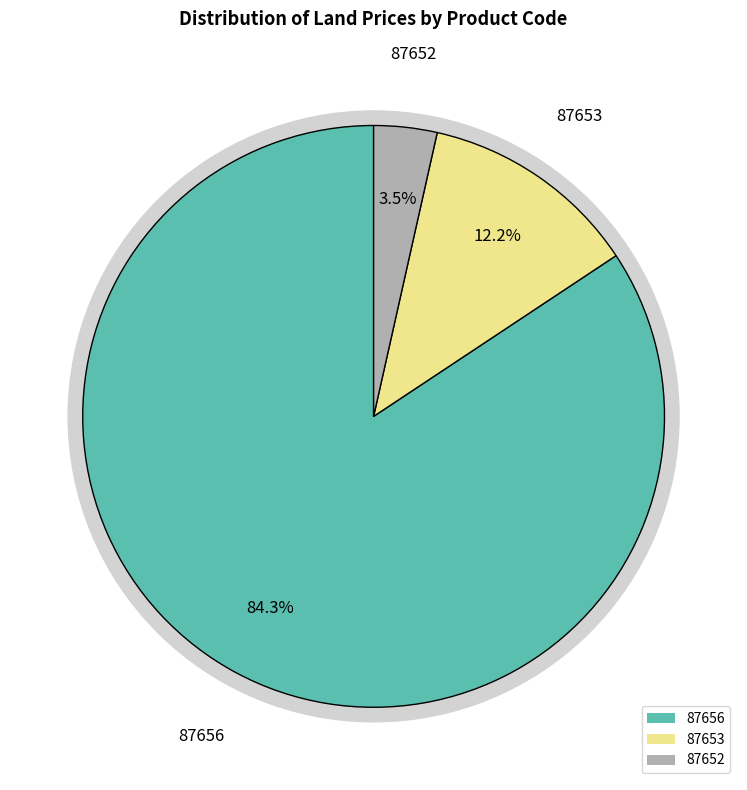

How many segments does this pie chart have?

3